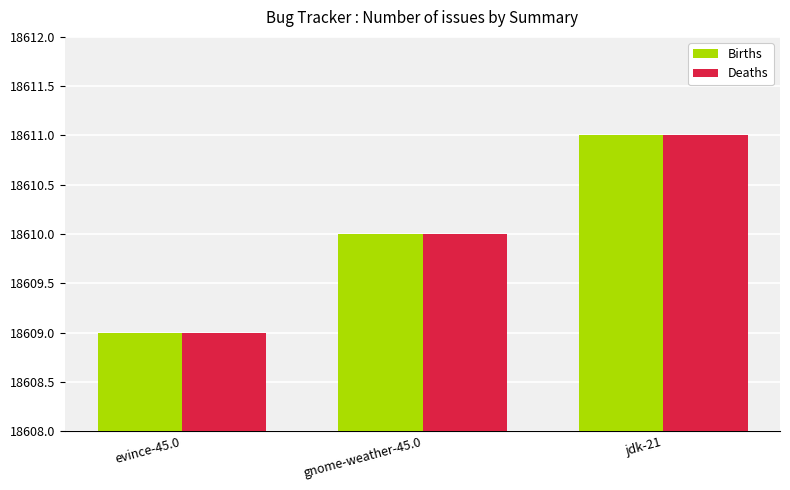

Rank the categories by Deaths value from lowest to highest.

evince-45.0, gnome-weather-45.0, jdk-21